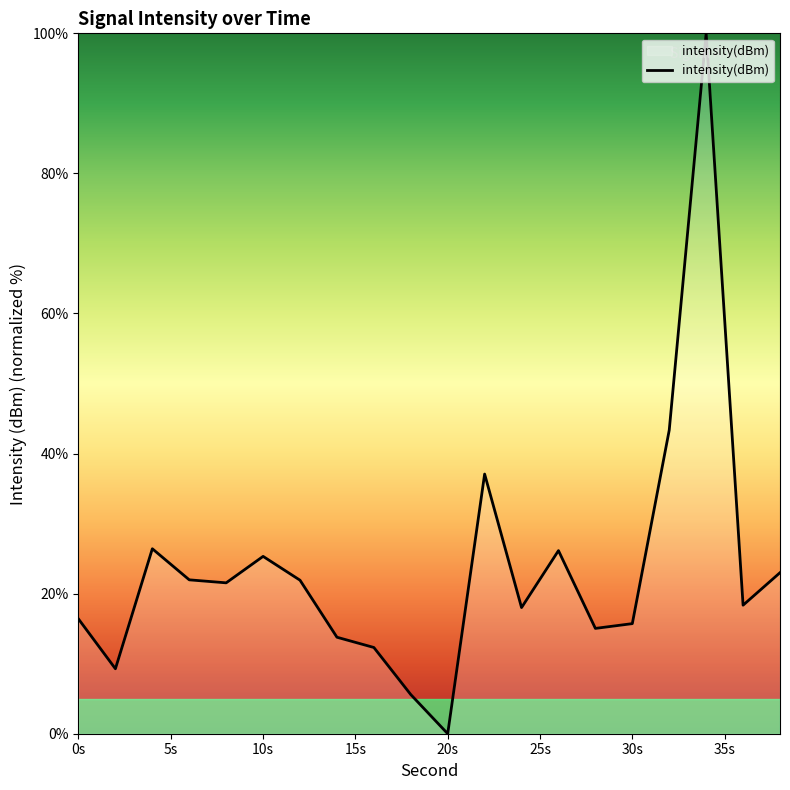

What is the maximum value shown in the chart?

100.0